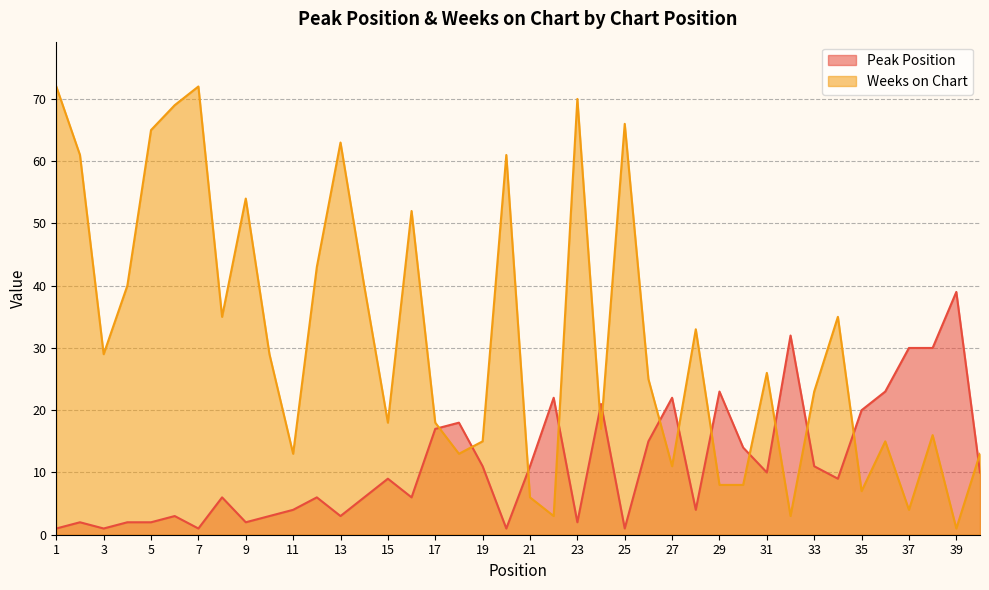

Is the value of Peak Position at 25 greater than the value of Weeks on Chart at 23?

No